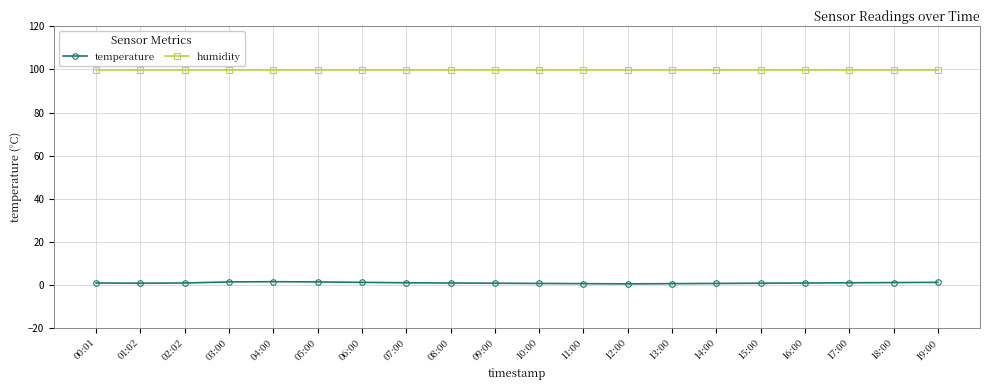

Which series has the widest spread of values?

temperature